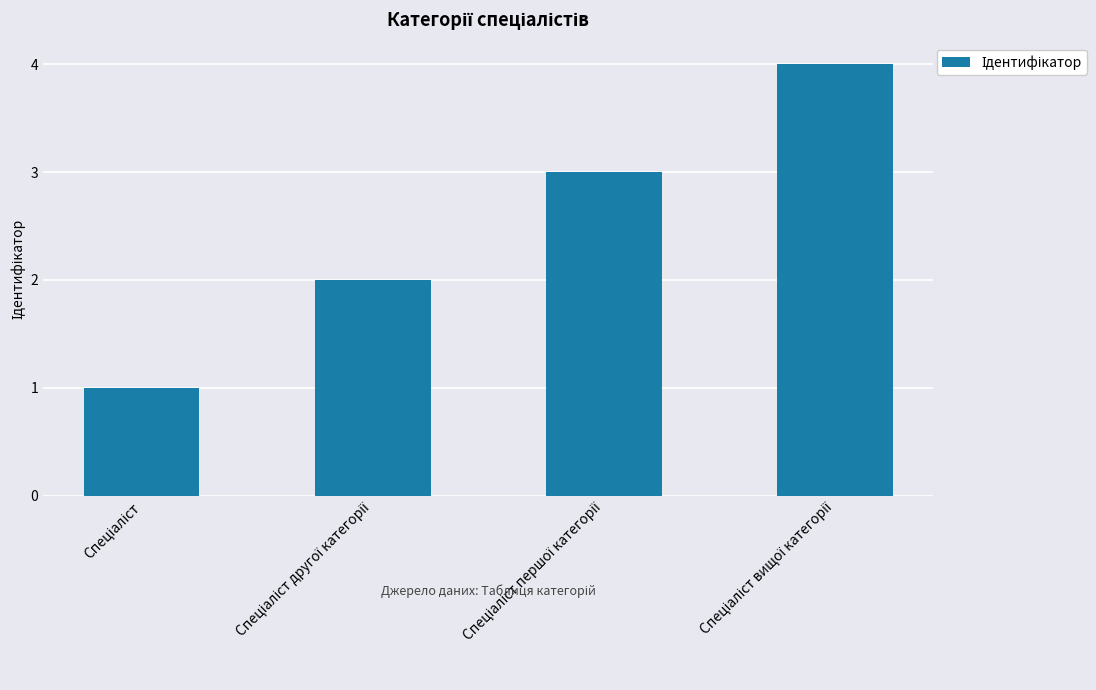

What is the greatest value displayed?

4